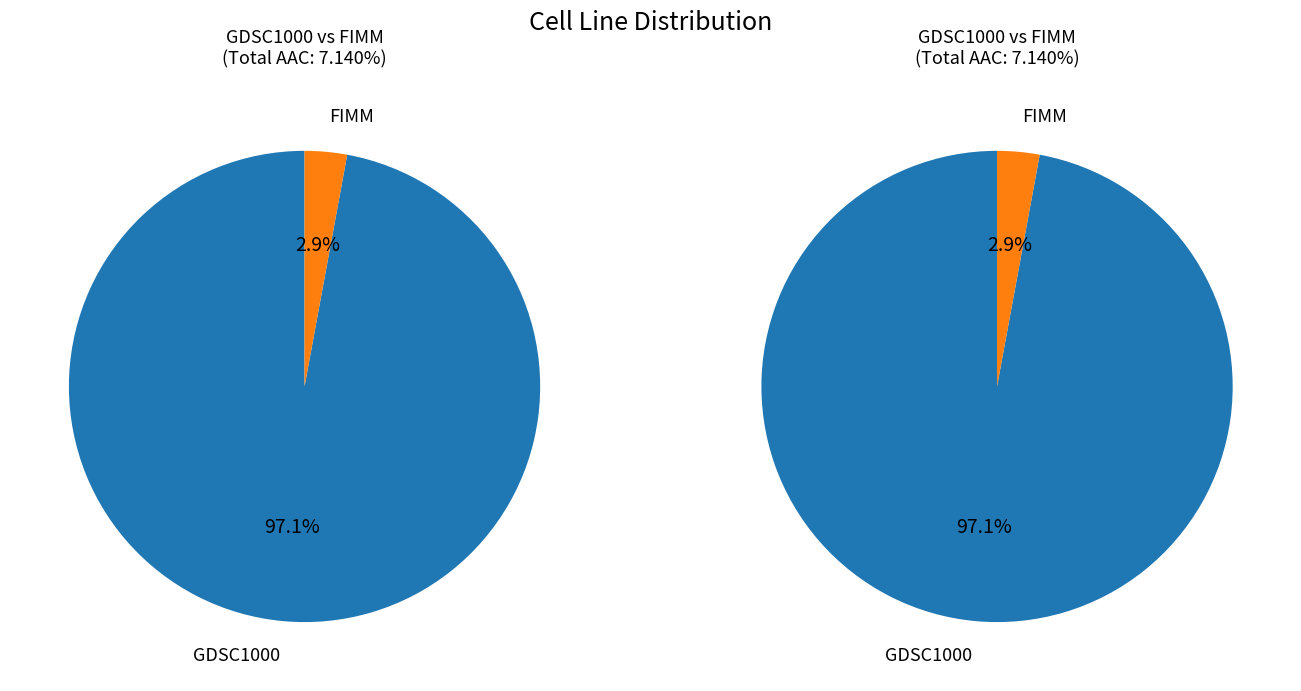

Which slice represents more than half of the pie?

GDSC1000